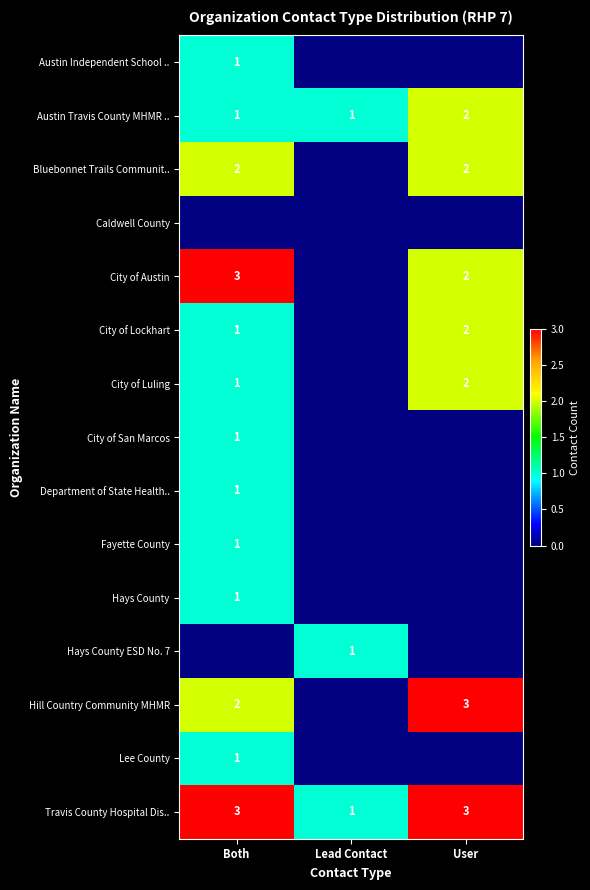

The value of Hays County at User is 0. True or false?

True